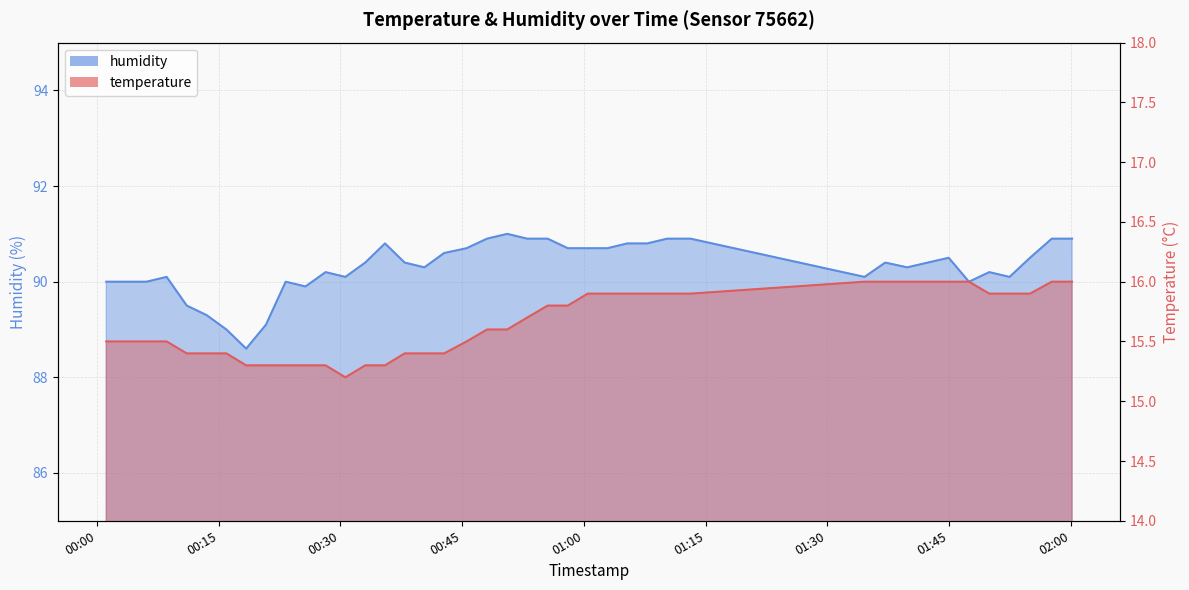

Which label corresponds to the largest value in the chart?

2022-10-17T00:50:33